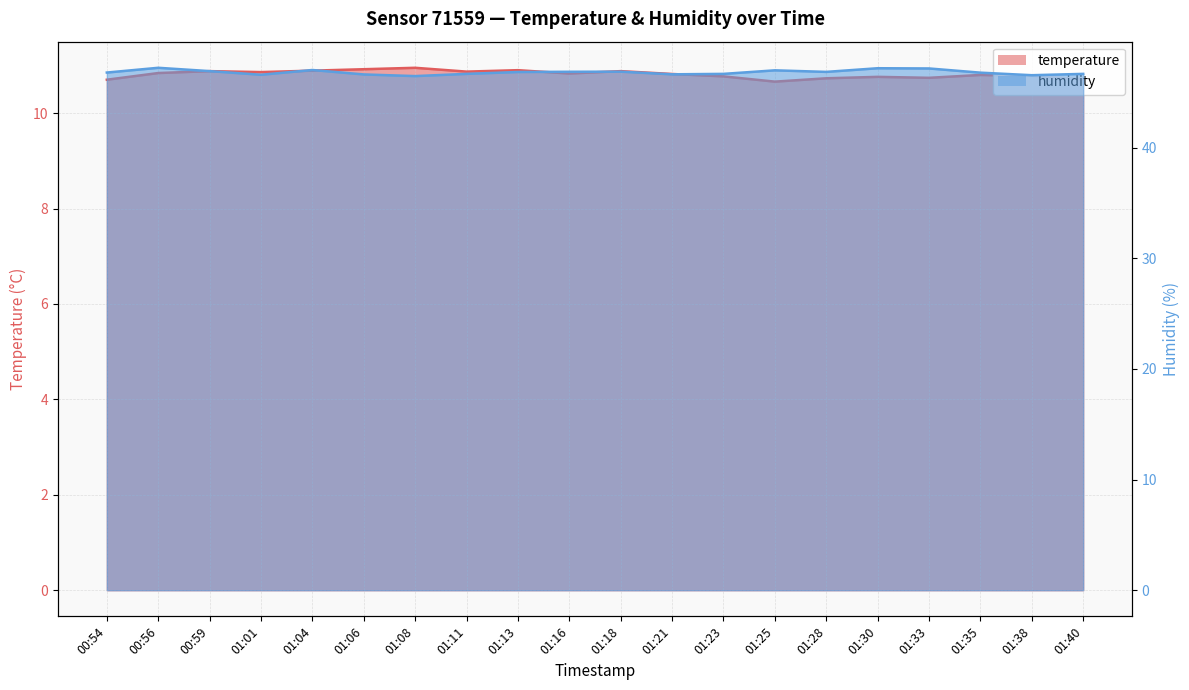

Which series has the largest total across all categories?

humidity